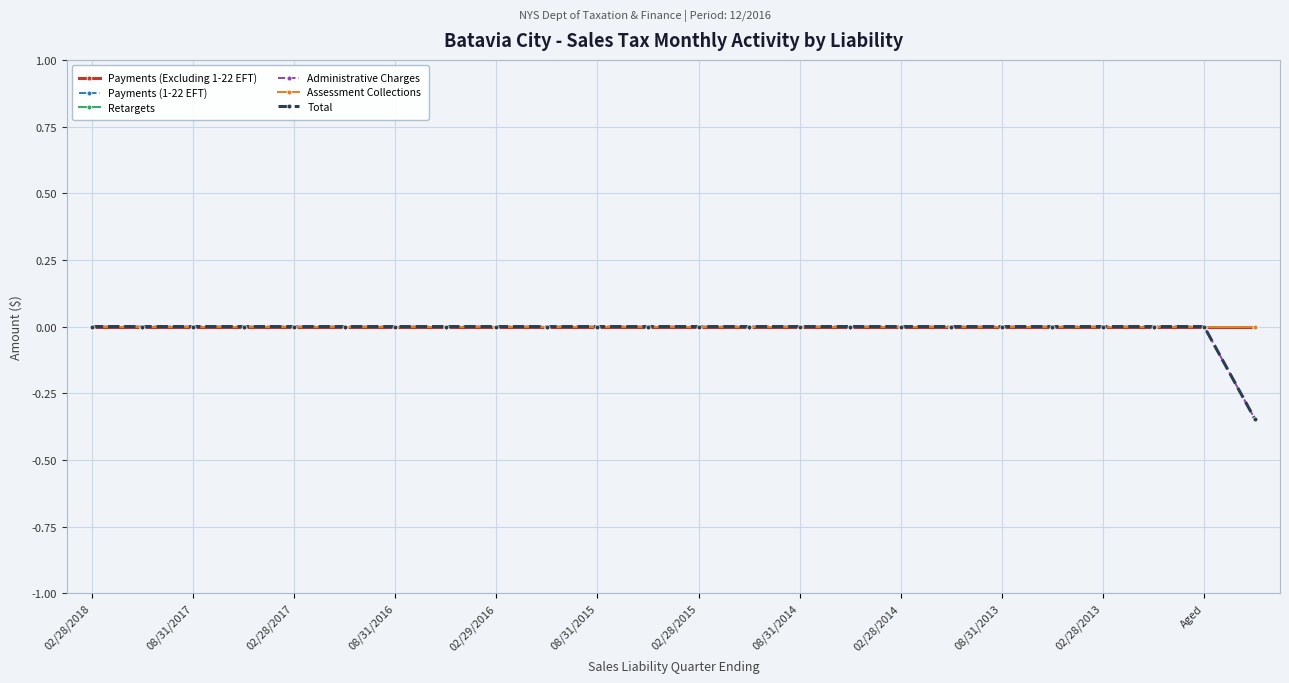

True or false: Total and Administrative Charges cross at least once.

False